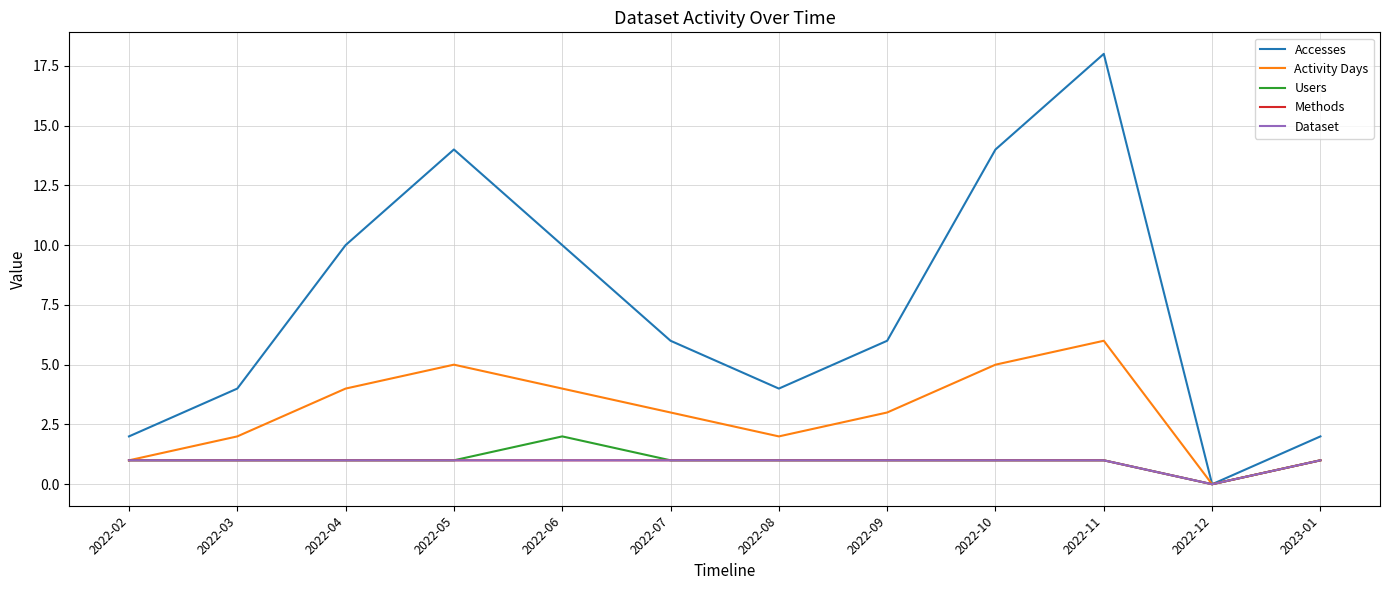

Does the chart have visible grid lines?

Yes